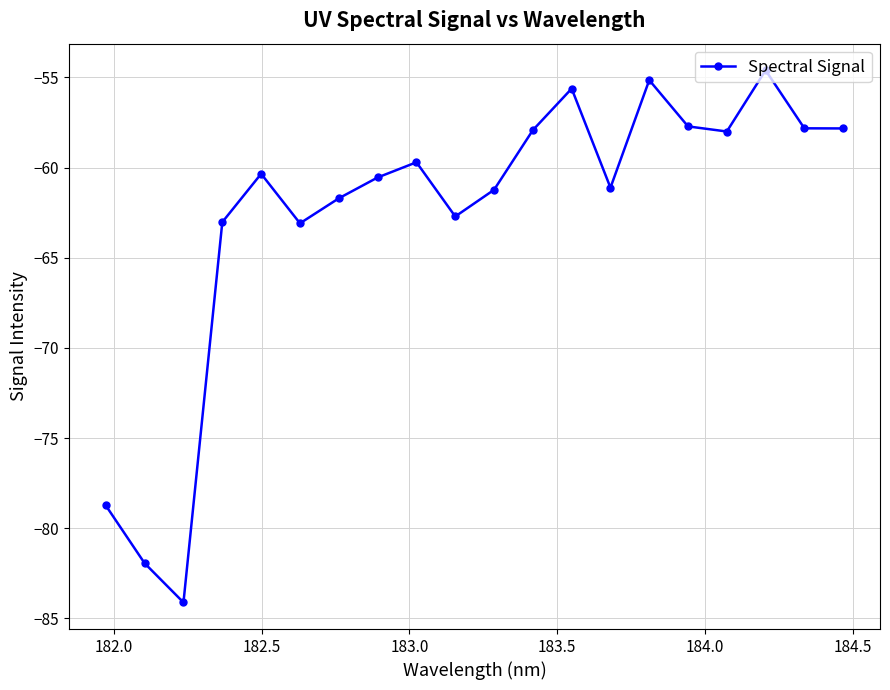

What is the difference between the second highest and minimum values?

29.0